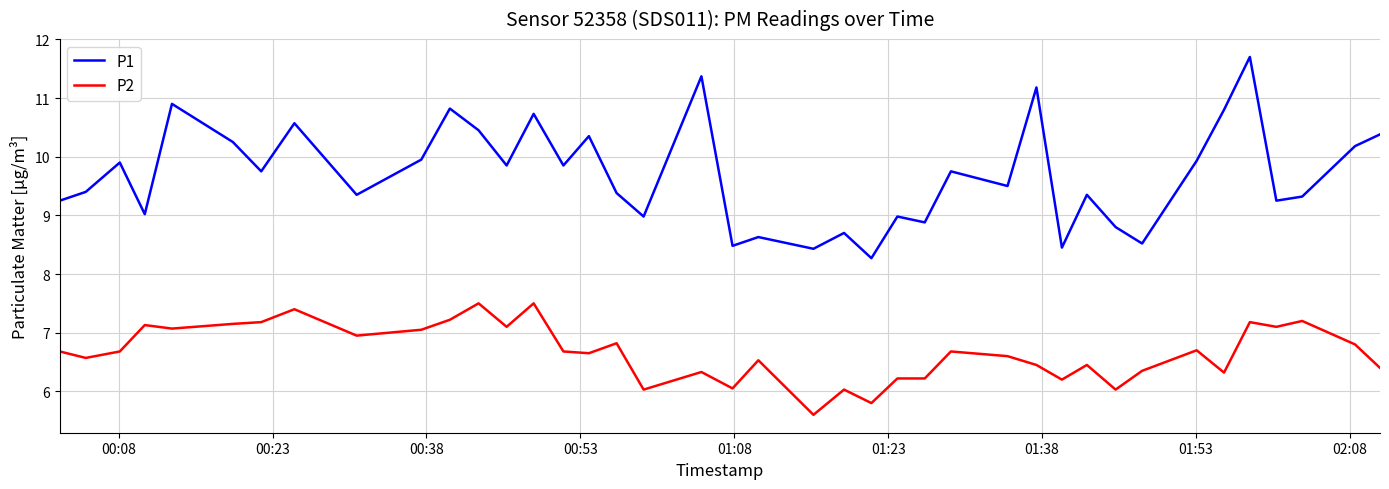

List the series in order of their overall mean, lowest first.

P2, P1